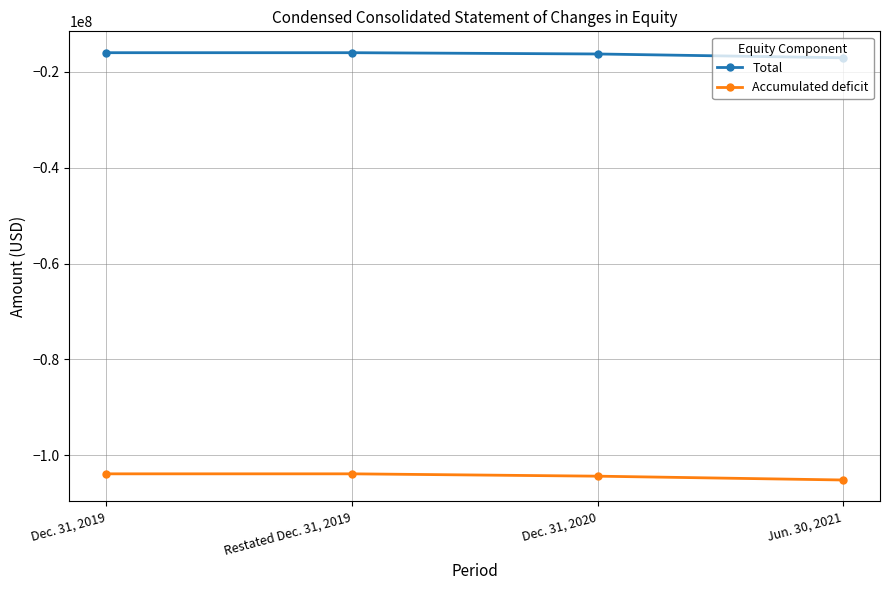

List the series in order of their peak value, lowest first.

Accumulated deficit, Total